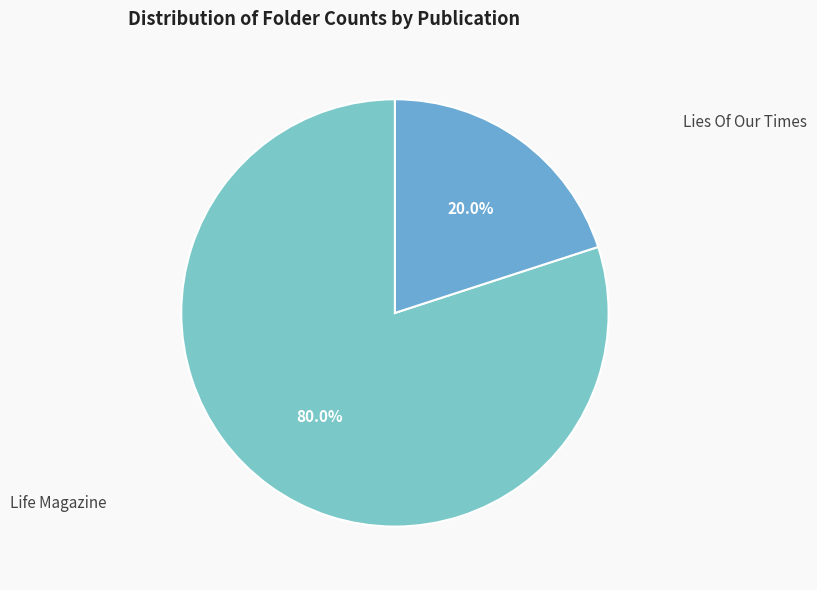

How many slices are in this pie chart?

2